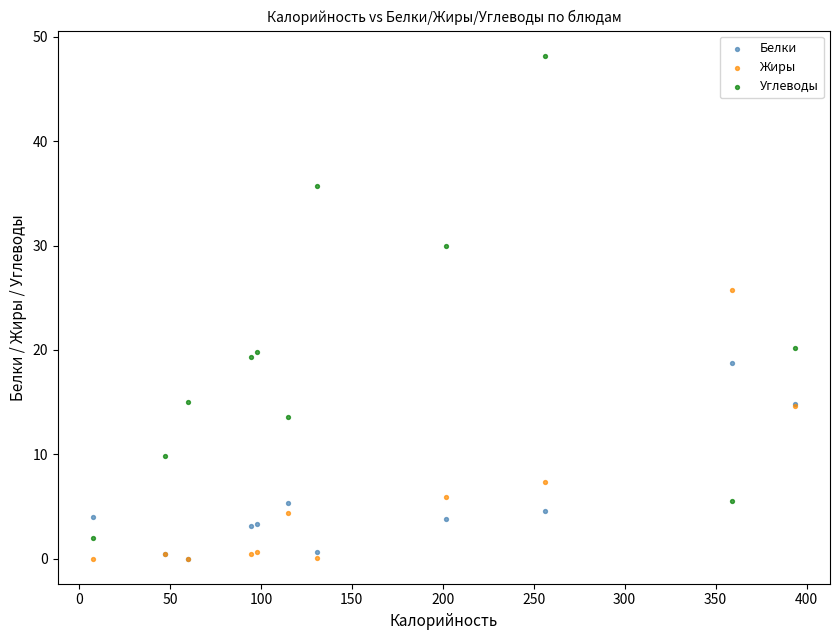

Which series has the widest spread of Y values?

Углеводы